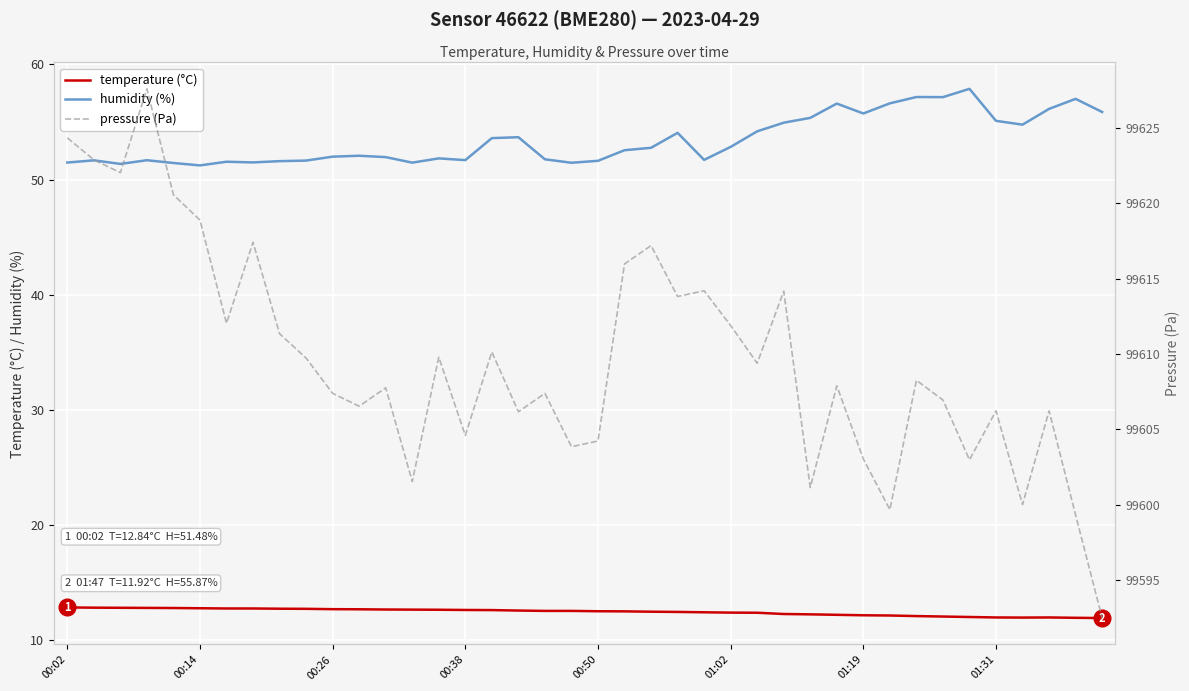

True or false: humidity (%) and temperature (°C) cross at least once.

False